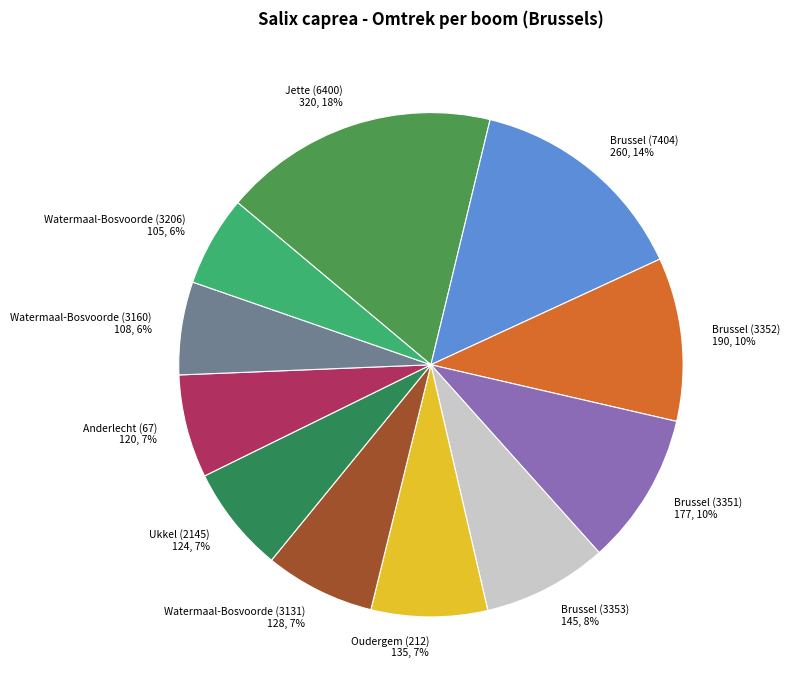

To the nearest percent, what portion does Brussel (3353) represent?

8%